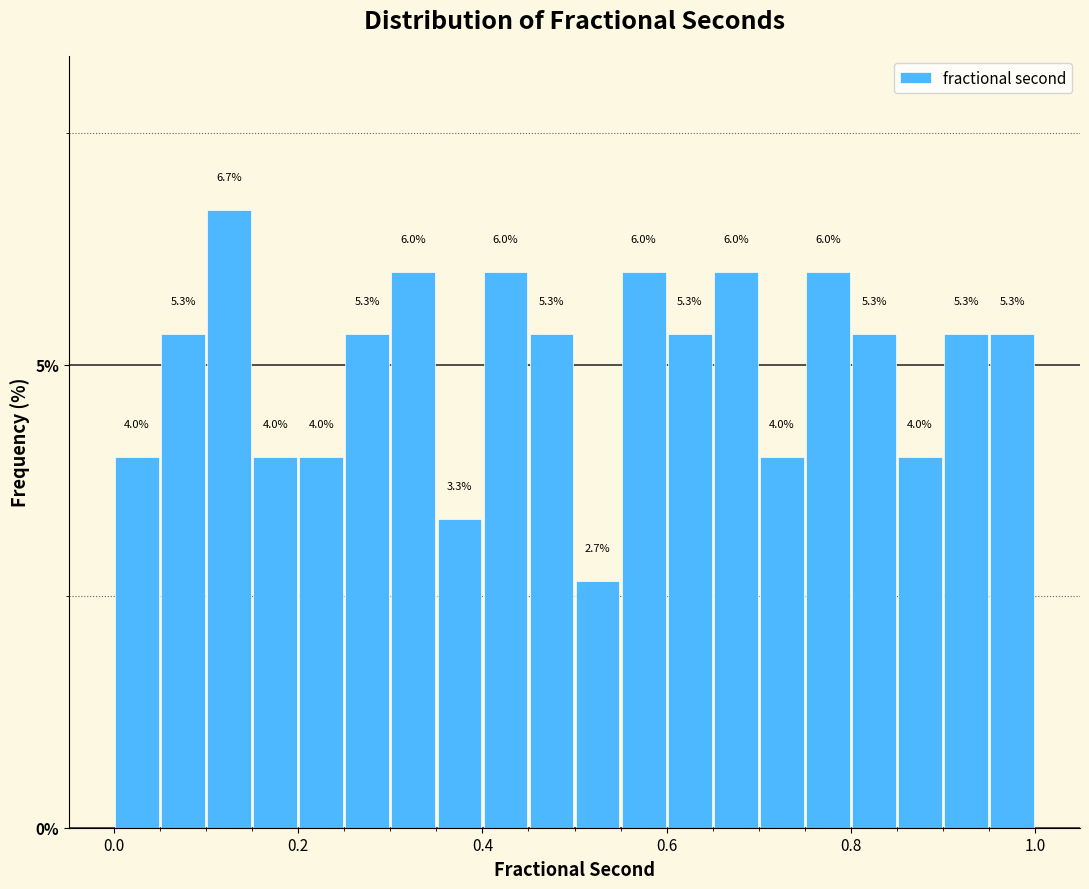

Around what value on the x-axis is the tallest bar? Give the approximate position of its centre, as read against the axis.

0.12